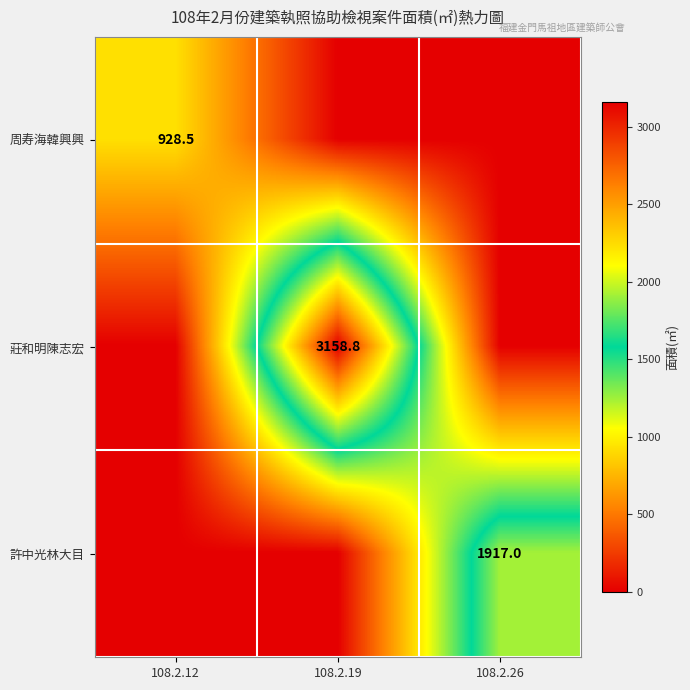

True or false: 周寿海韓興興 has a value of 646.0 at 108.2.12.

False